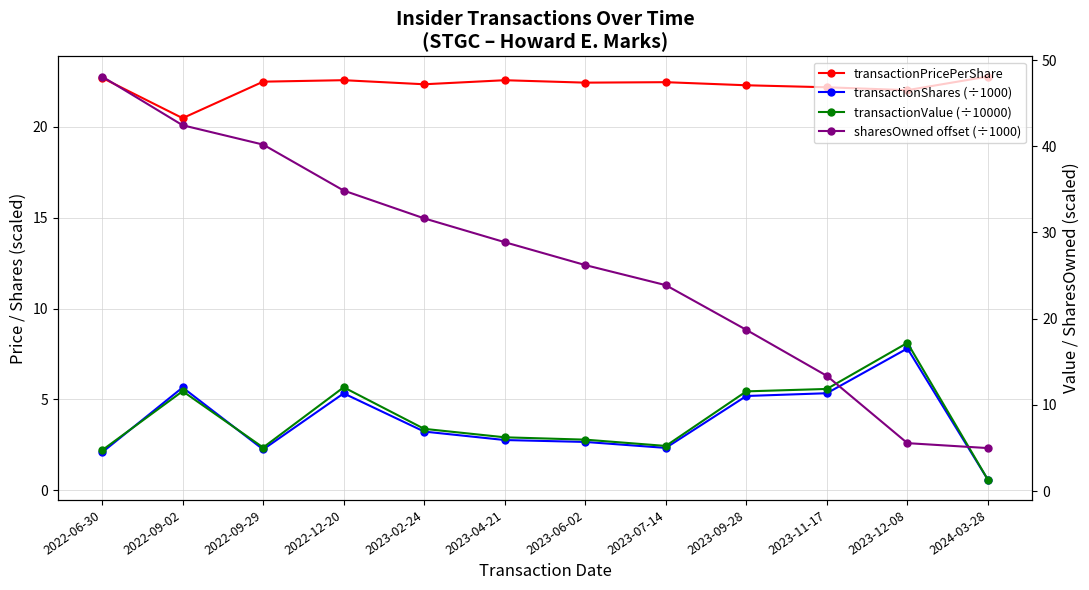

What is the sum of the transactionPricePerShare values at 2022-09-02 and 2022-06-30?

43.2